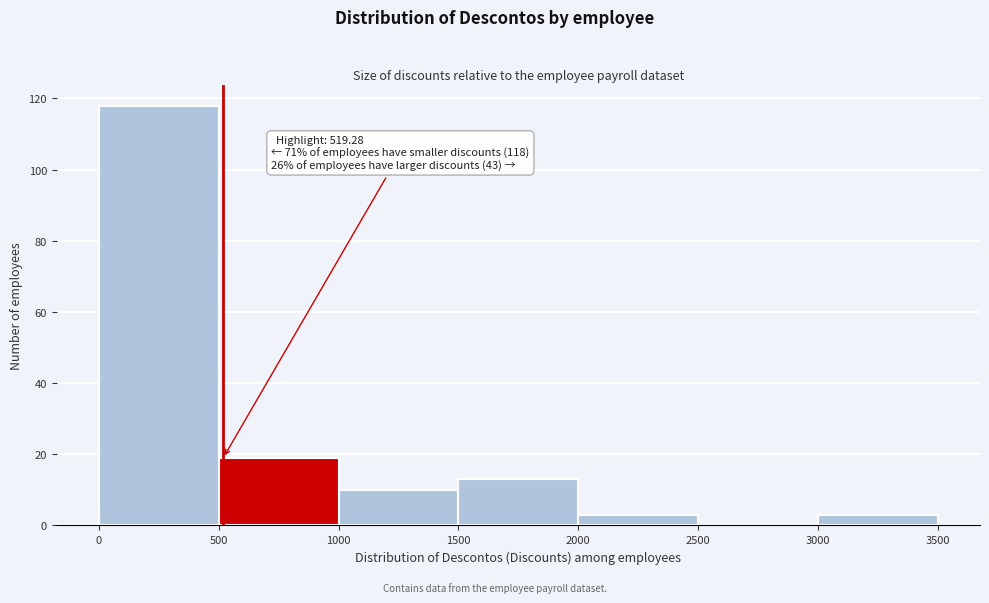

Over which range of the x-axis is the bar tallest?

0 to 500